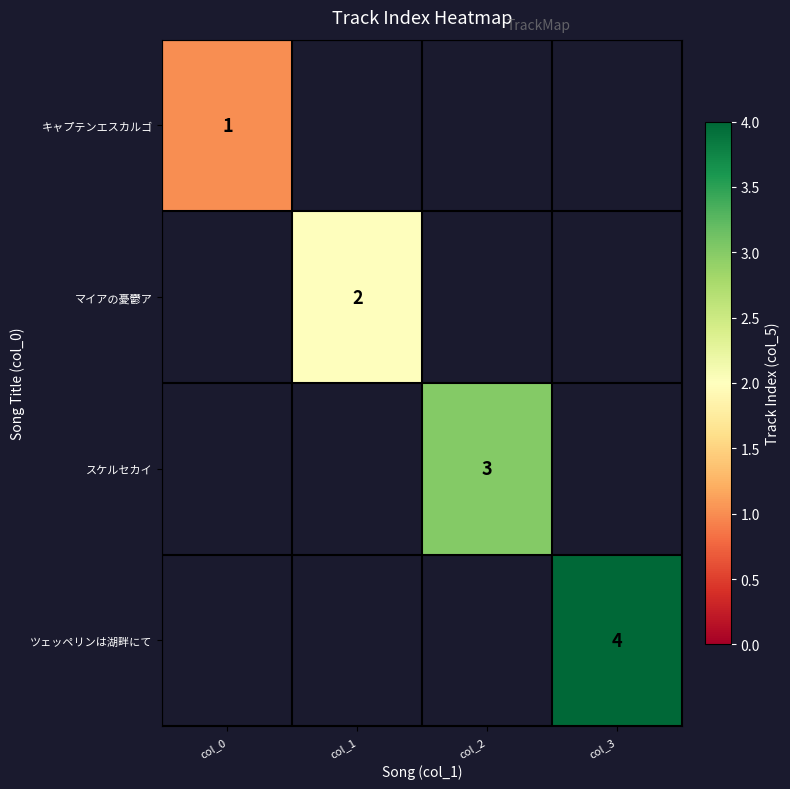

The ツェッペリンは湖畔にて series shows 1 at col_3. True or false?

False